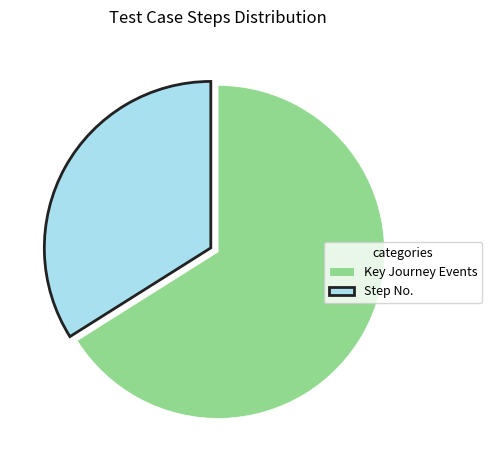

How many slices are in this pie chart?

2